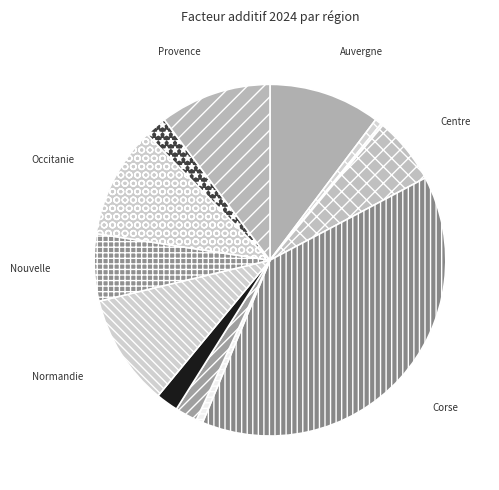

What is the largest slice in the pie chart?

Corse